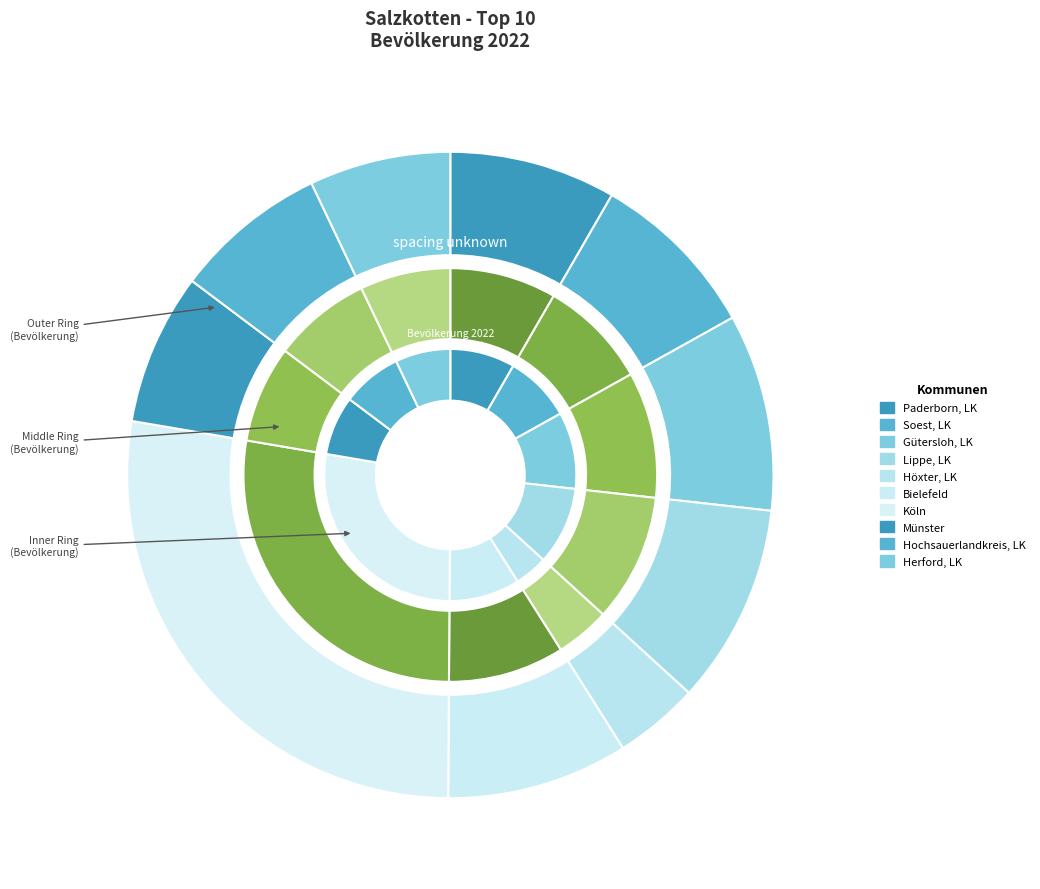

Is there a majority slice in this chart?

No